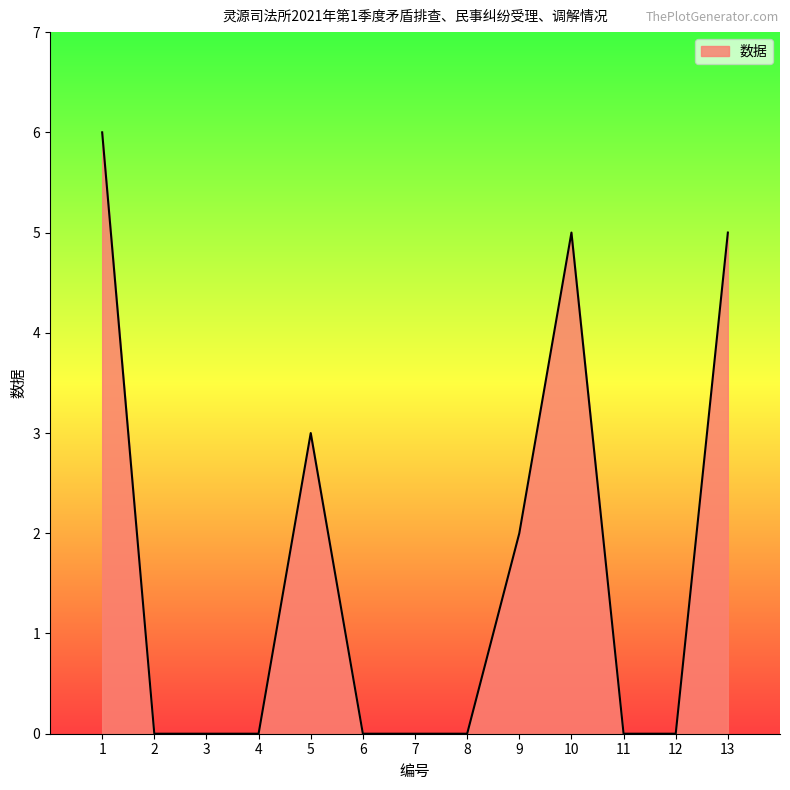

What is the change in value from 4 to 9?

+2